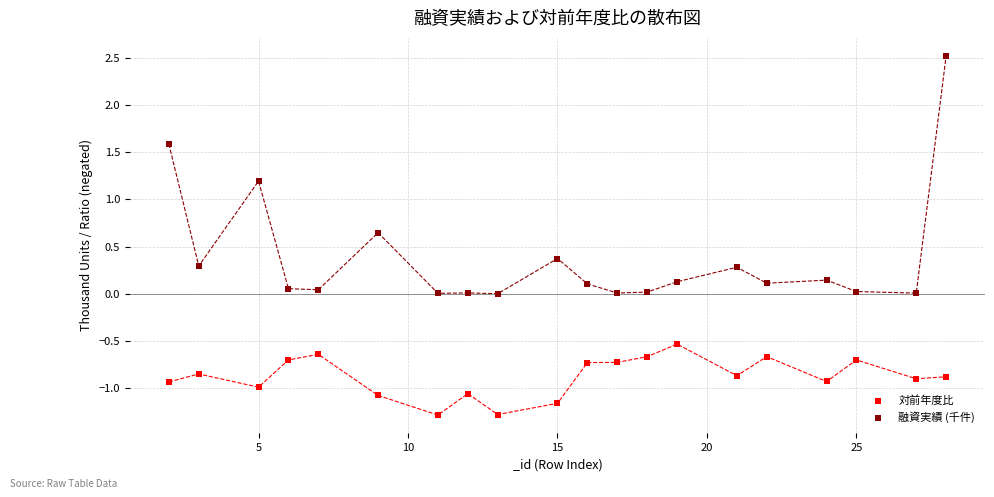

Across all data points, what is the range of Y values (max minus min)?

3.8